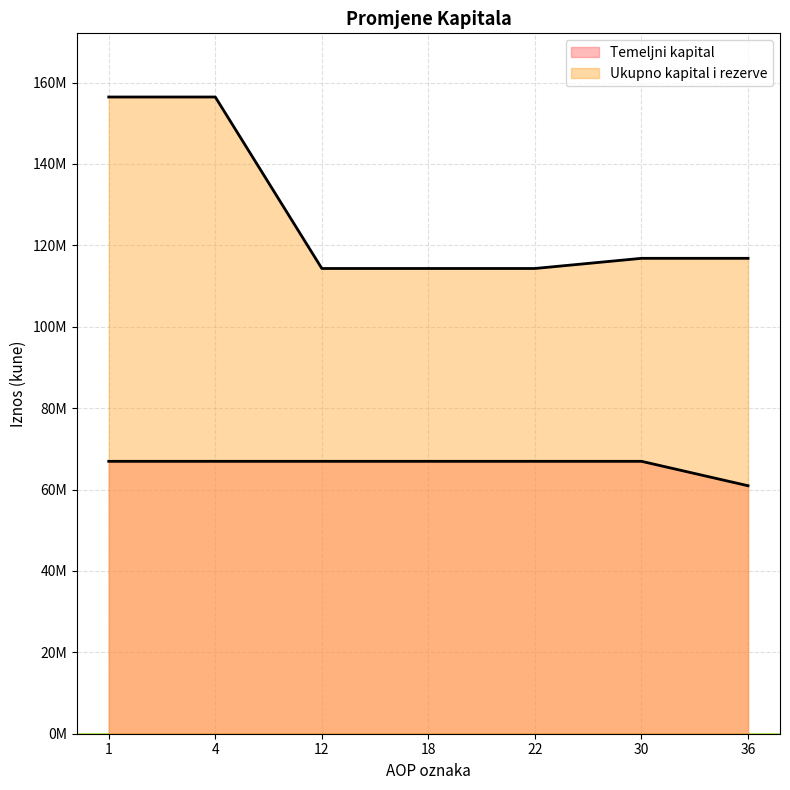

What is the sum of all Temeljni kapital values?

462498520